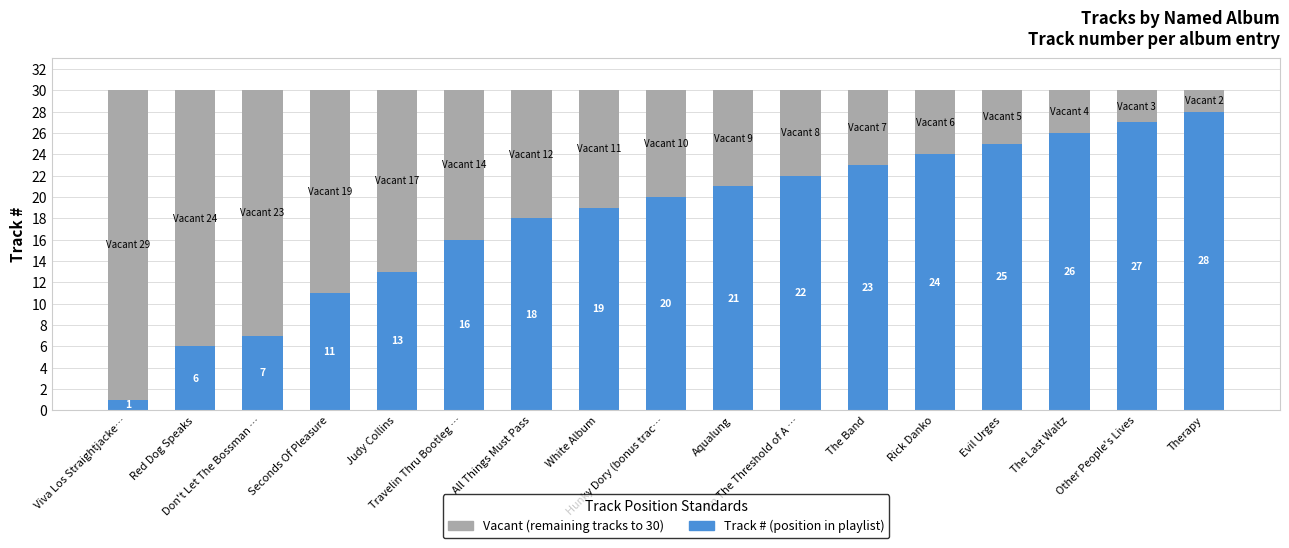

Reading left to right, transcribe all the data shown in this chart.

Vacant: Viva Los Straightjacke…=30	Red Dog Speaks=30	Don't Let The Bossman …=30	Seconds Of Pleasure=30	Judy Collins=30	Travelin Thru Bootleg …=30	All Things Must Pass=30	White Album=30	Hunky Dory (bonus trac…=30	Aqualung=30	On The Threshold of A …=30	The Band=30	Rick Danko=30	Evil Urges=30	The Last Waltz=30	Other People's Lives=30	Therapy=30
Track # (Used): Viva Los Straightjacke…=1	Red Dog Speaks=6	Don't Let The Bossman …=7	Seconds Of Pleasure=11	Judy Collins=13	Travelin Thru Bootleg …=16	All Things Must Pass=18	White Album=19	Hunky Dory (bonus trac…=20	Aqualung=21	On The Threshold of A …=22	The Band=23	Rick Danko=24	Evil Urges=25	The Last Waltz=26	Other People's Lives=27	Therapy=28